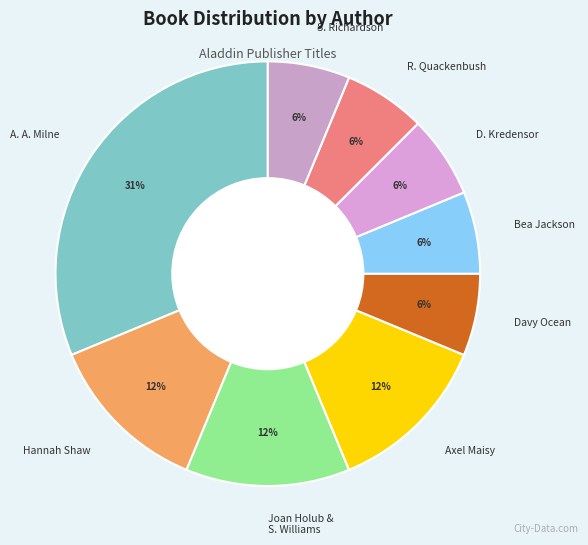

How many segments does this pie chart have?

9